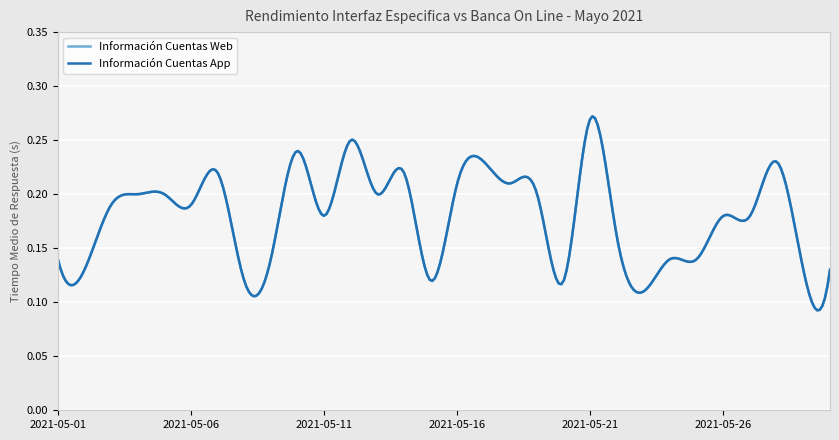

What is the maximum value shown in the chart?

0.3